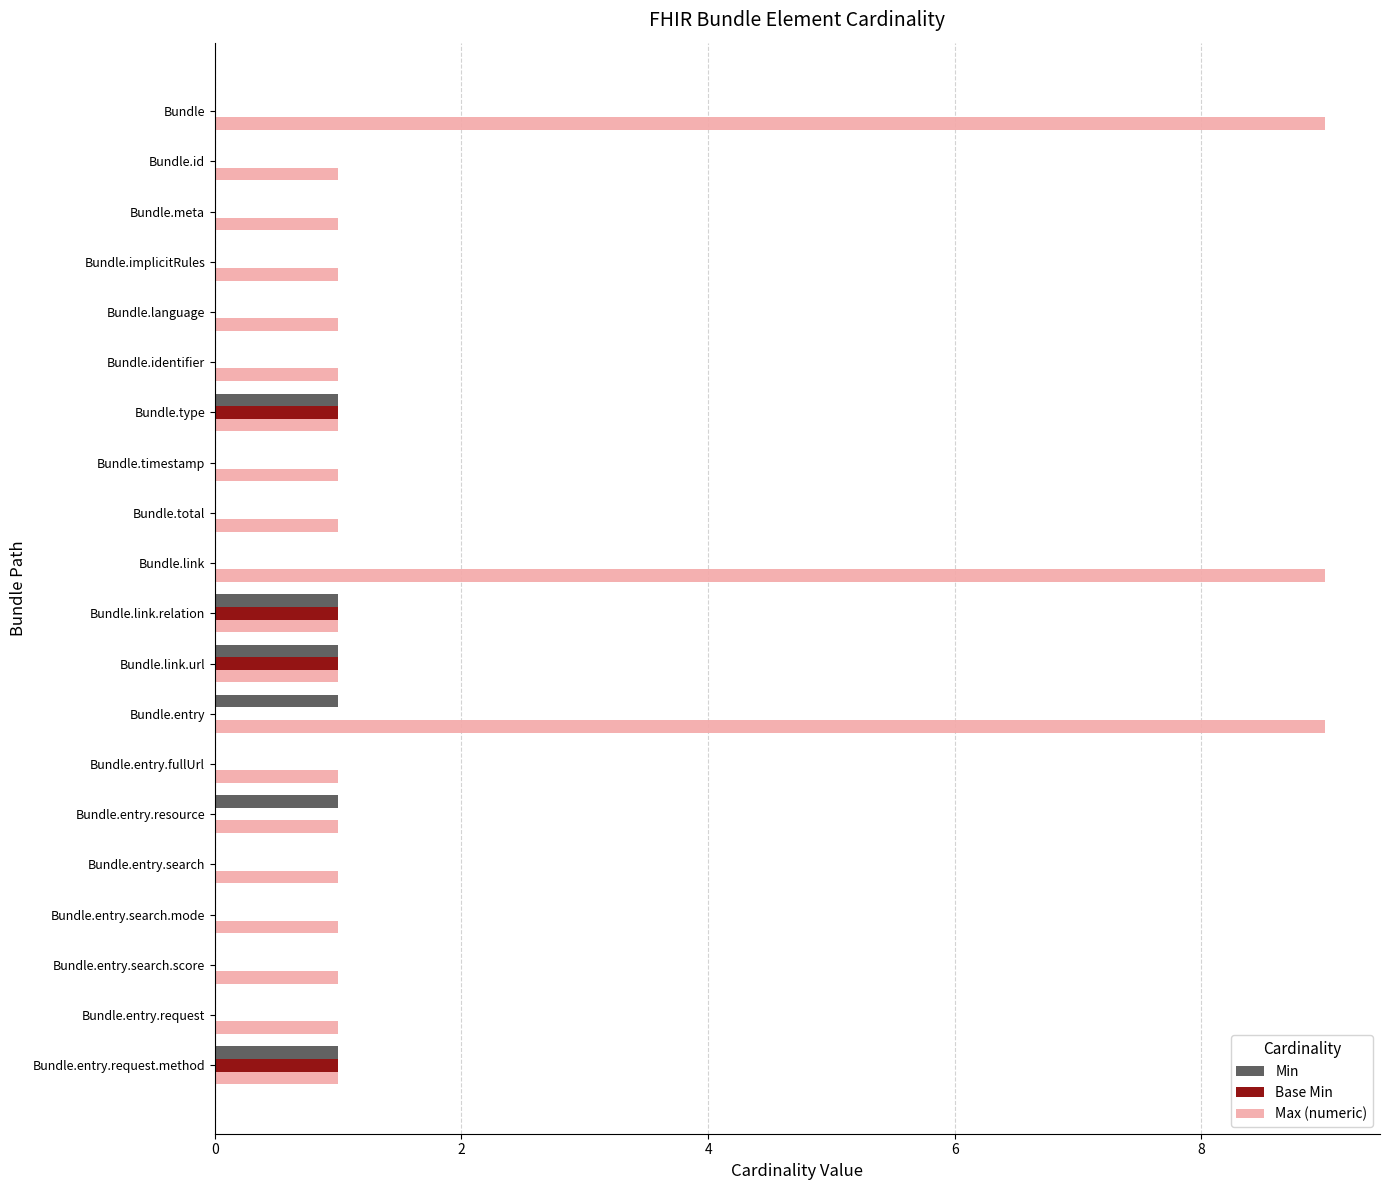

At which category is the sum across all series the highest?

Bundle.entry